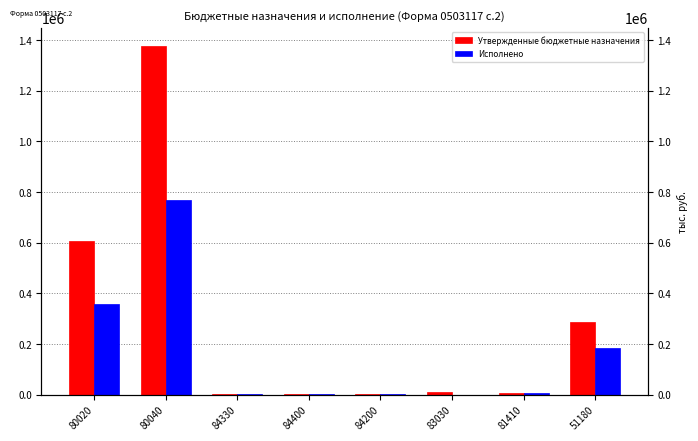

At which category is the sum across all series the highest?

80040